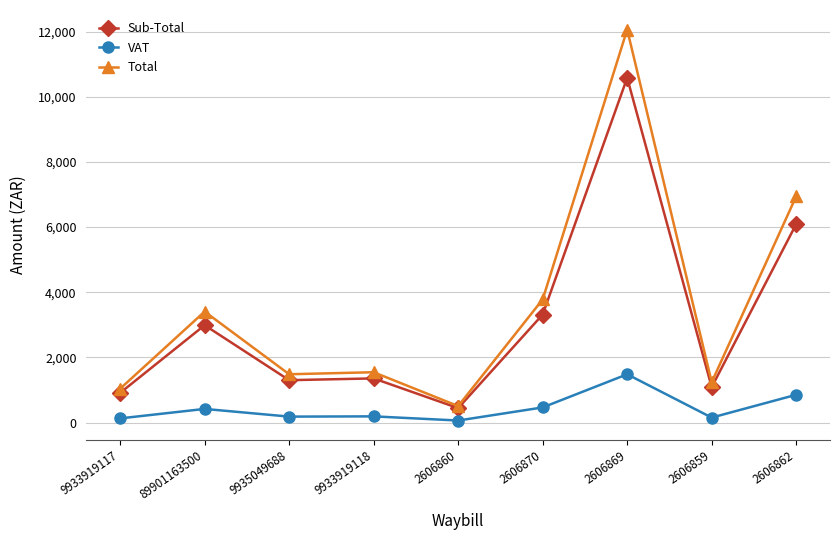

At which label does Total reach its minimum?

2606860